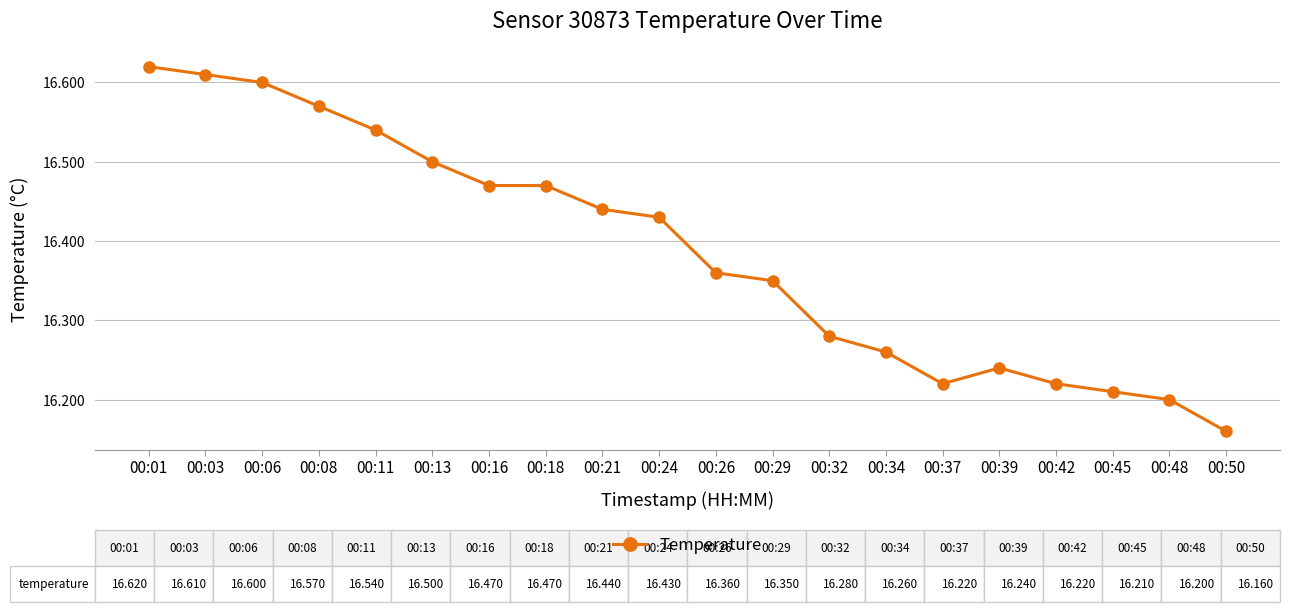

Count the values in the range 16 to 17.

20